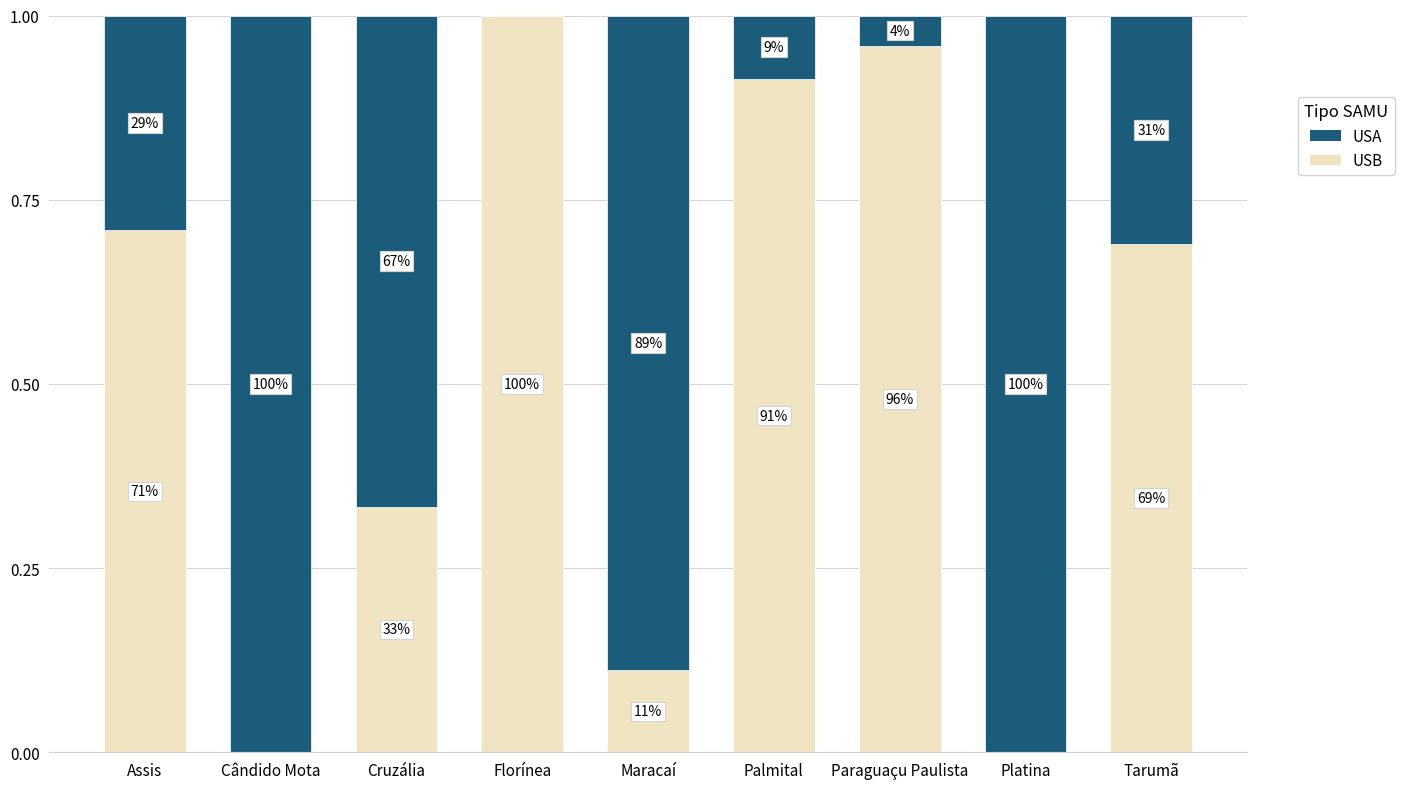

Does the chart contain stacked bars?

Yes